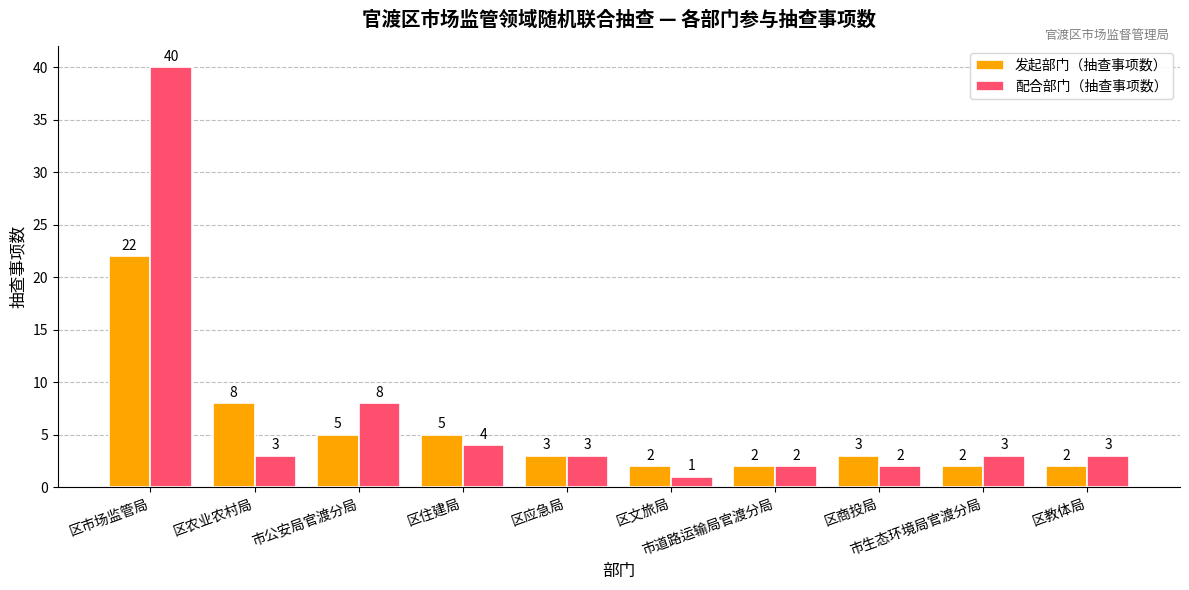

Where is 发起部门（抽查事项数） nearest to the value 12?

区农业农村局